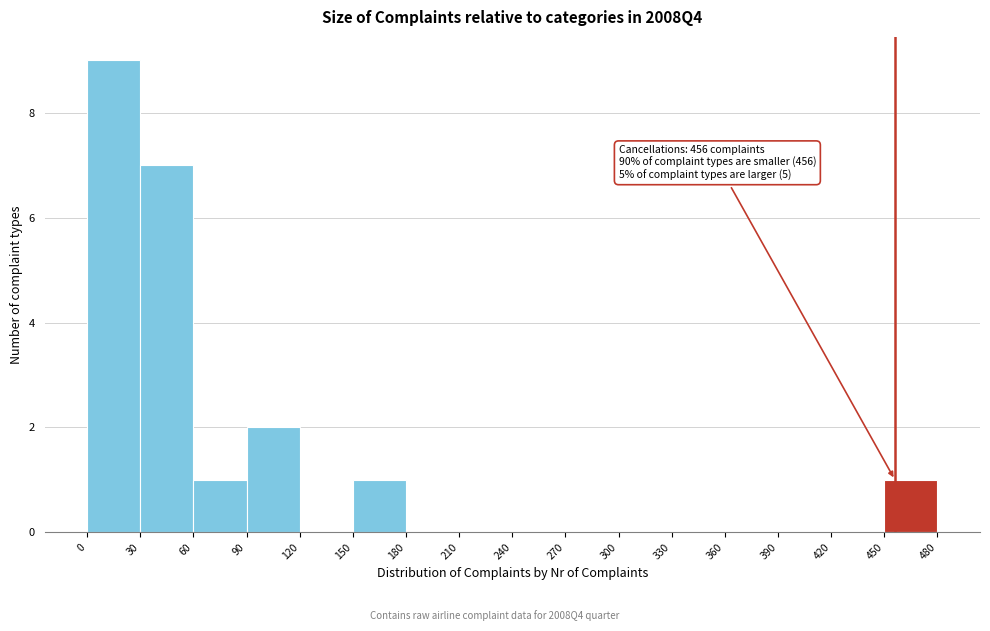

Over which range of the x-axis is the bar tallest?

0 to 30